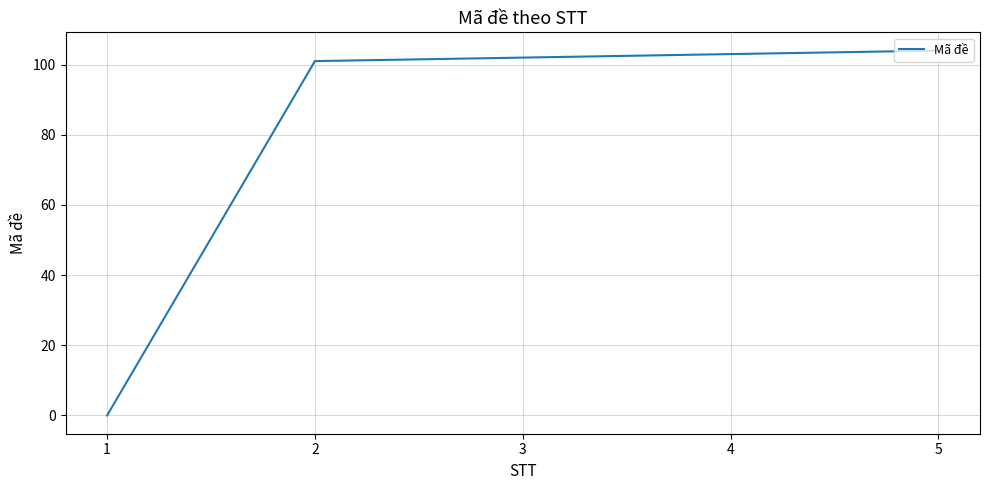

What is the sum of all values?

410